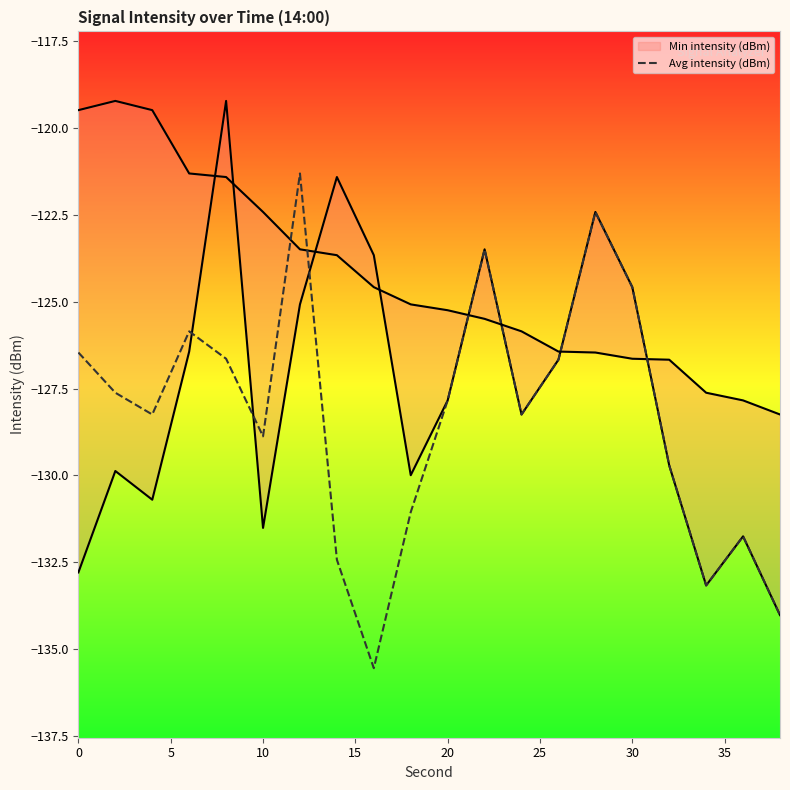

True or false: Avg intensity (dBm) has a value of -85.7 at 0.

False